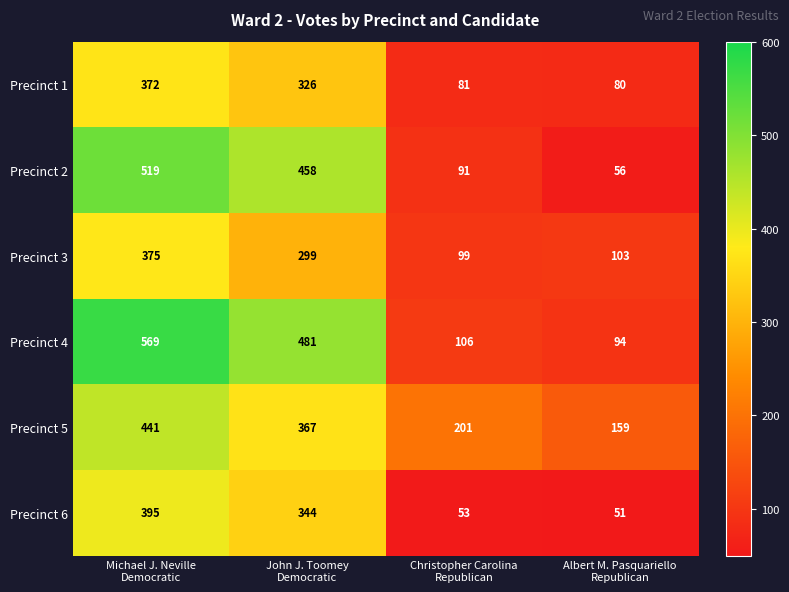

Which series has the largest total across all categories?

Precinct 4